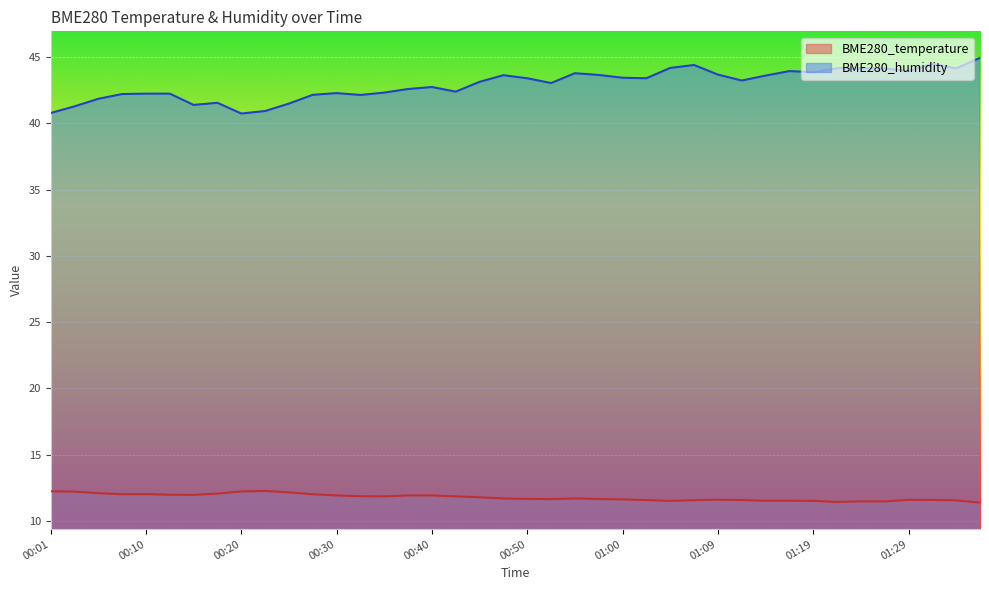

True or false: BME280_temperature has more than 2 interior local peaks.

True